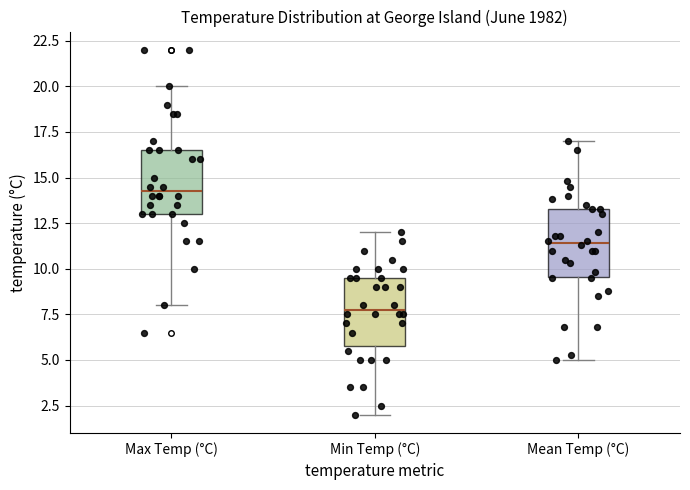

Which box's median line is the highest?

Max Temp (°C)